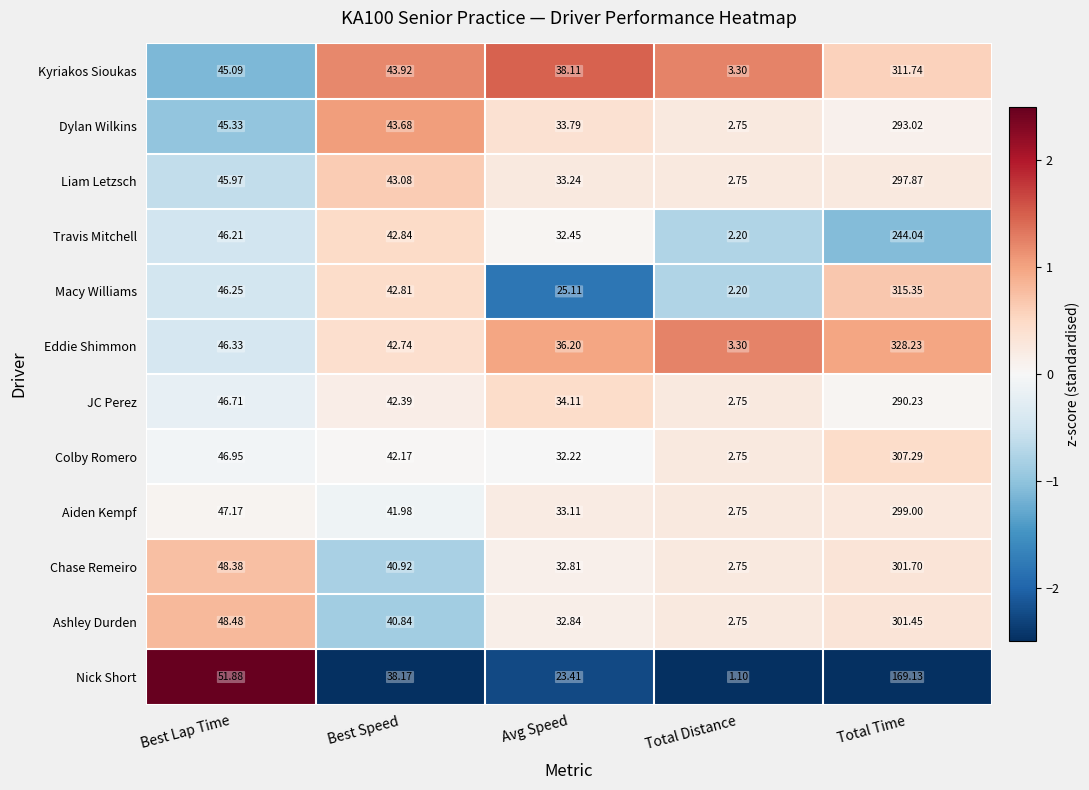

Between Avg Speed and Total Distance, which series saw the biggest shift?

Kyriakos Sioukas